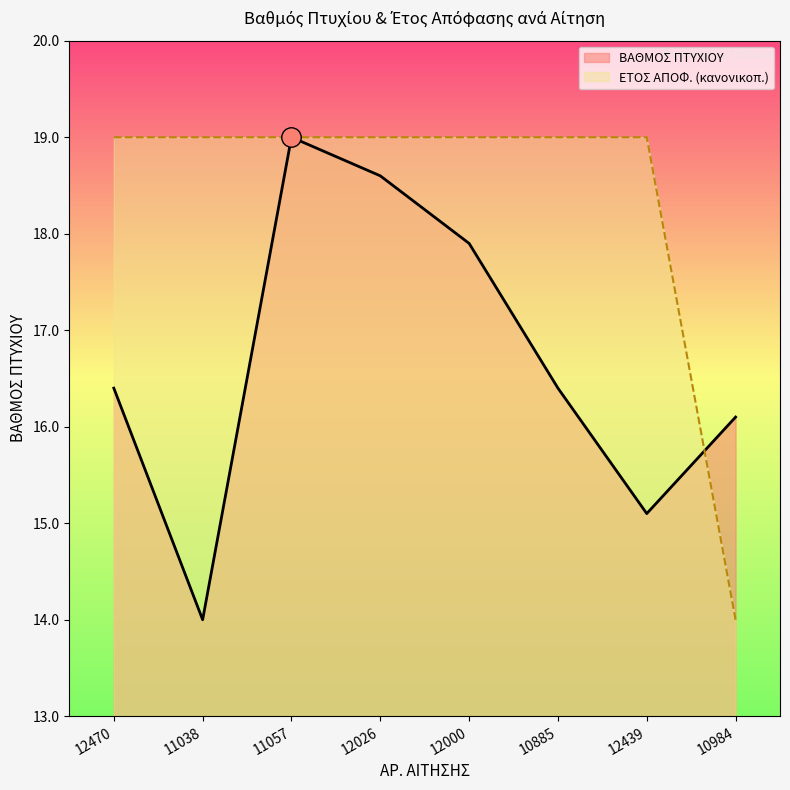

What value does the ΒΑΘΜΟΣ ΠΤΥΧΙΟΥ series have at 10984?

16.1